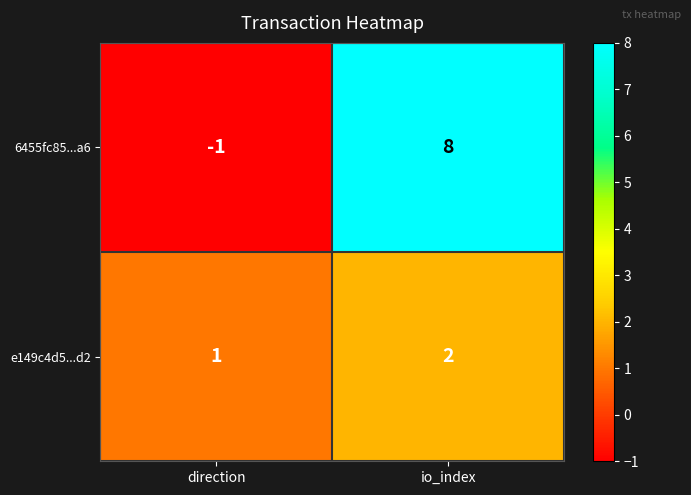

Count the number of data series in this chart.

2